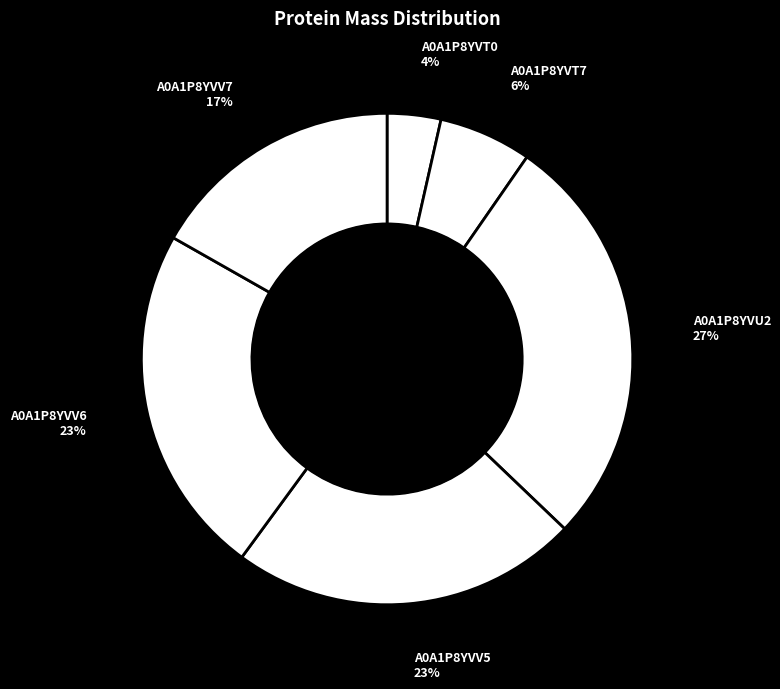

Rank the categories by value from highest to lowest.

A0A1P8YVU2, A0A1P8YVV6, A0A1P8YVV5, A0A1P8YVV7, A0A1P8YVT7, A0A1P8YVT0